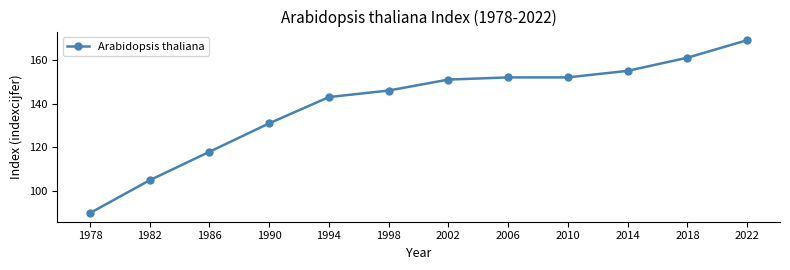

The value at 1998 is 146. True or false?

True